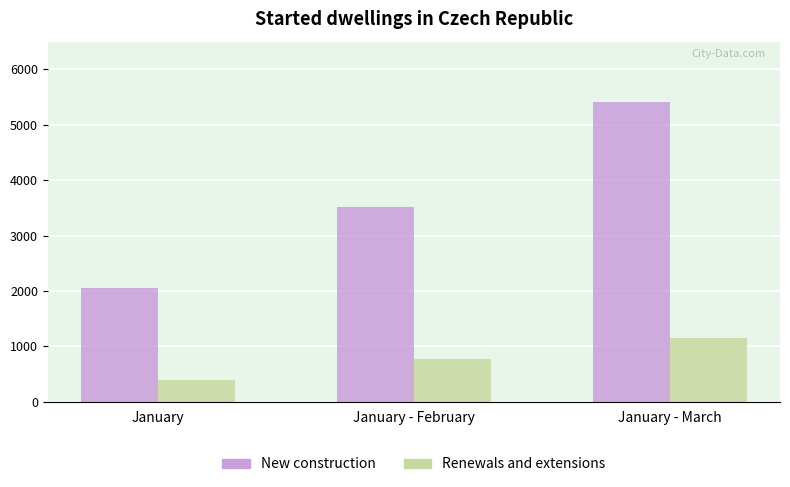

Count the Renewals and extensions values in the range 391 to 1142.

3